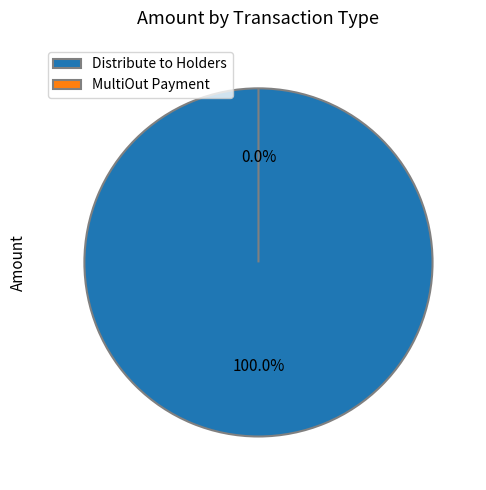

To the nearest percent, what is the average slice percentage?

11%